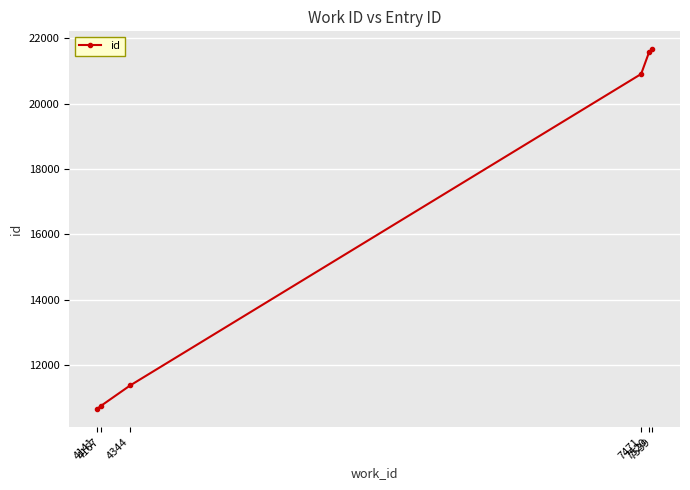

The chart shows a value of 11379 at 4344. True or false?

True